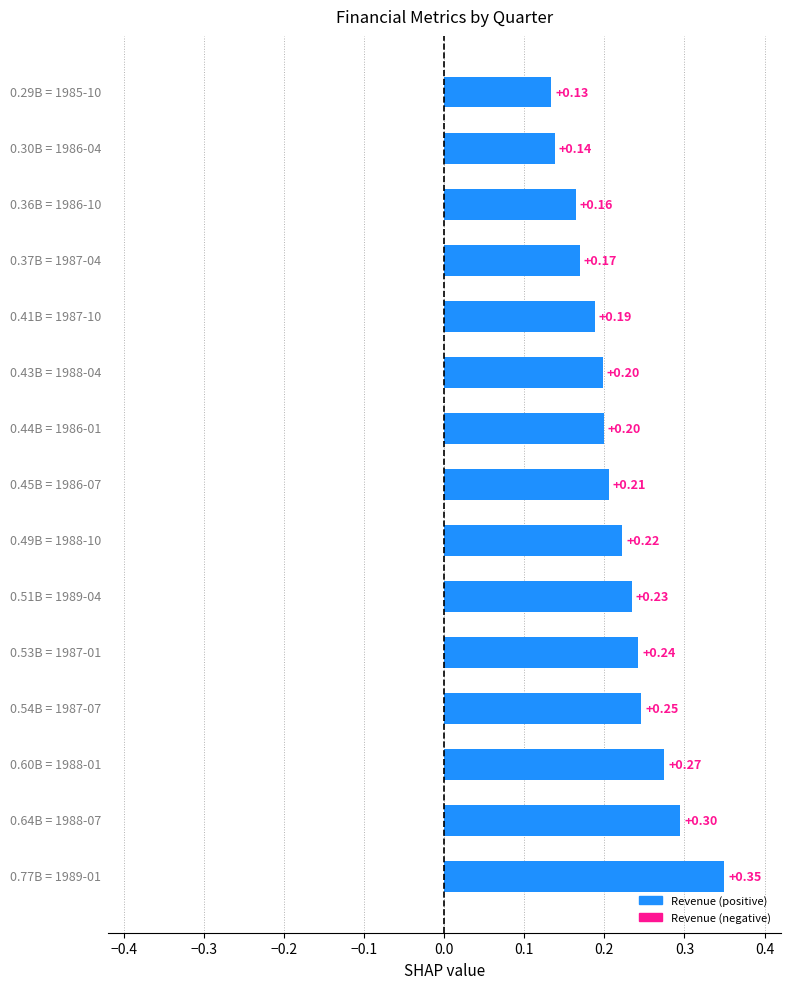

What is the sum of all values?

3.3